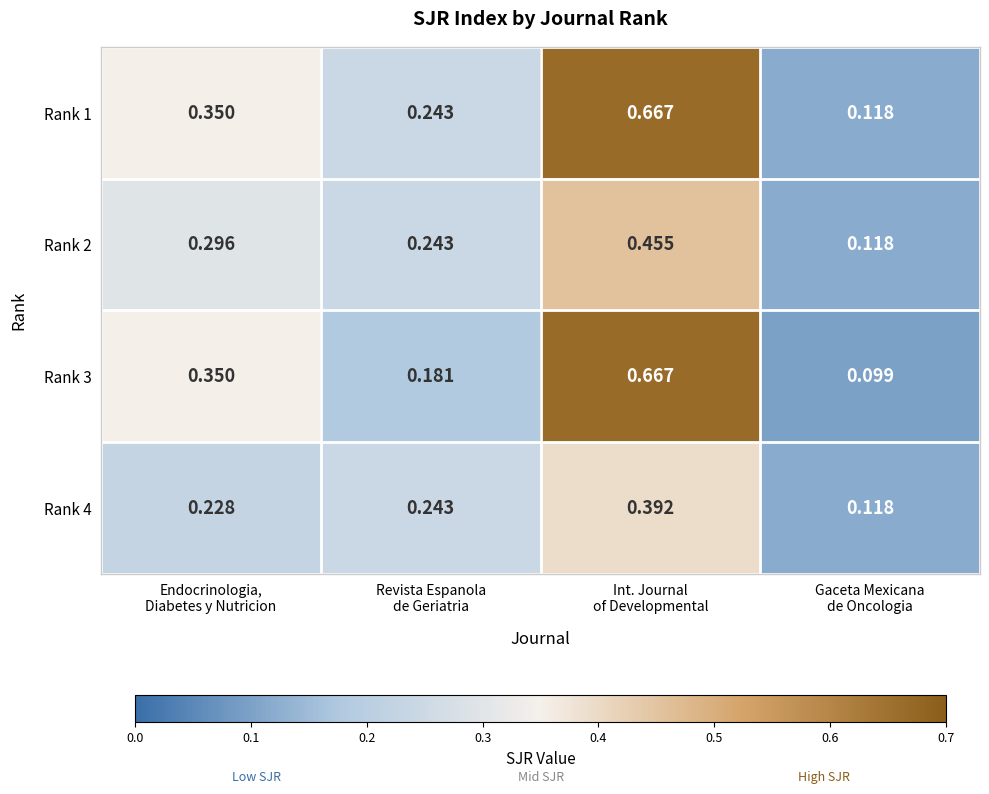

Which series has the largest total across all categories?

Rank 1